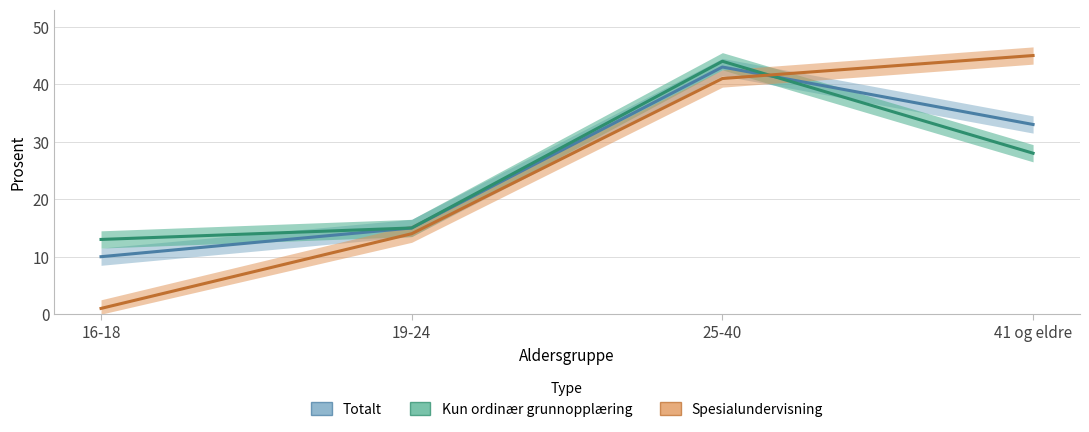

At which label does Totalt reach its peak?

25-40